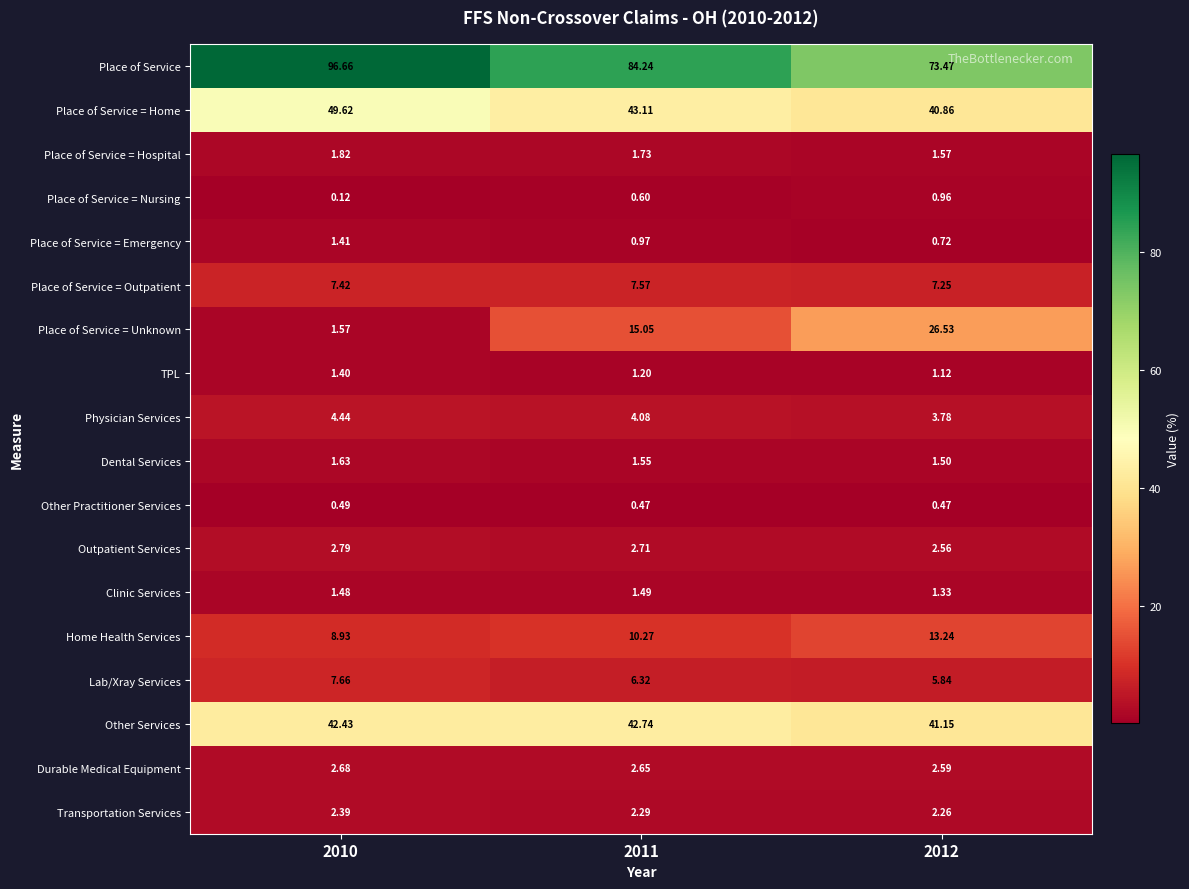

Rank the series by their maximum value, from lowest to highest.

Other Practitioner Services, Place of Service = Nursing, TPL, Place of Service = Emergency, Clinic Services, Dental Services, Place of Service = Hospital, Transportation Services, Durable Medical Equipment, Outpatient Services, Physician Services, Place of Service = Outpatient, Lab/Xray Services, Home Health Services, Place of Service = Unknown, Other Services, Place of Service = Home, Place of Service